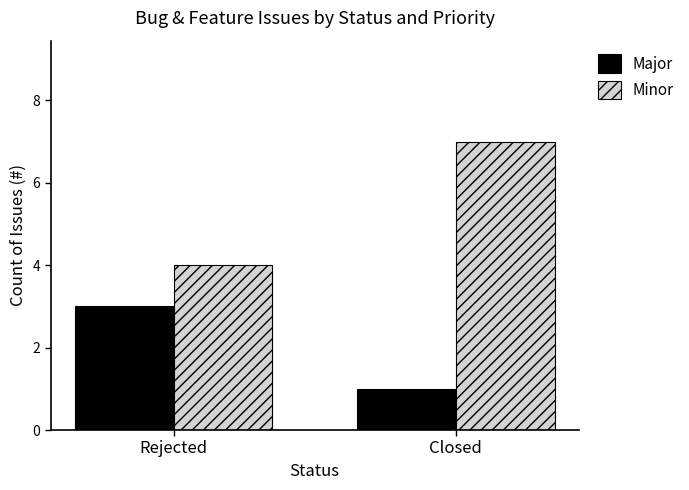

How many data points in Major are less than 3?

1